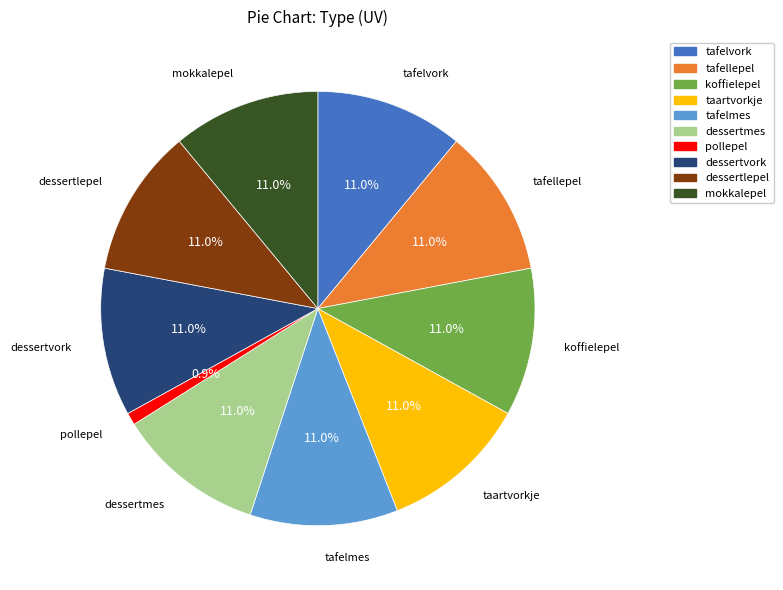

Between tafellepel and pollepel, which is larger?

tafellepel